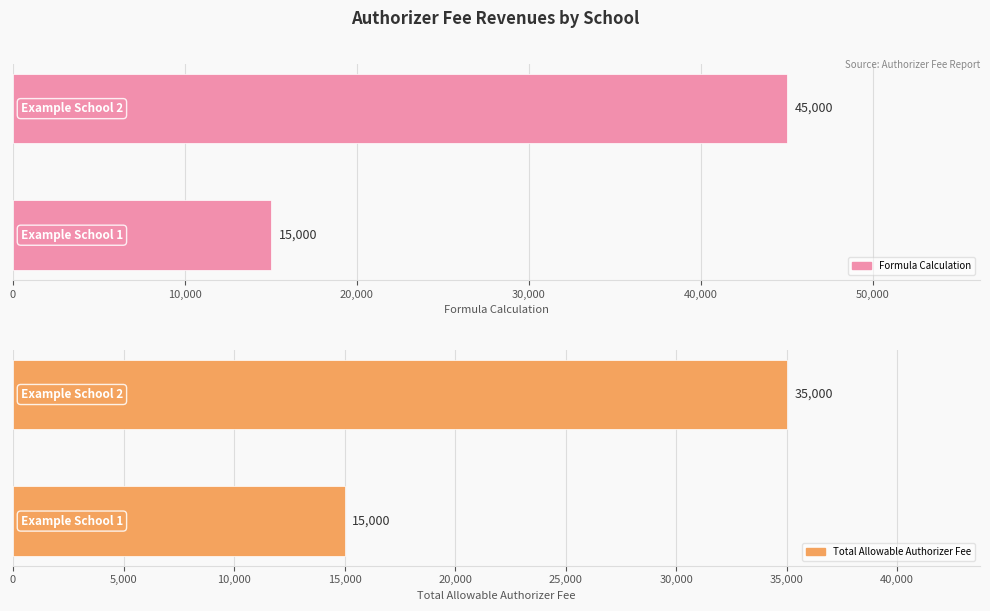

Rank the series at 10,000 from highest to lowest value.

Formula Calculation, Total Allowable Authorizer Fee